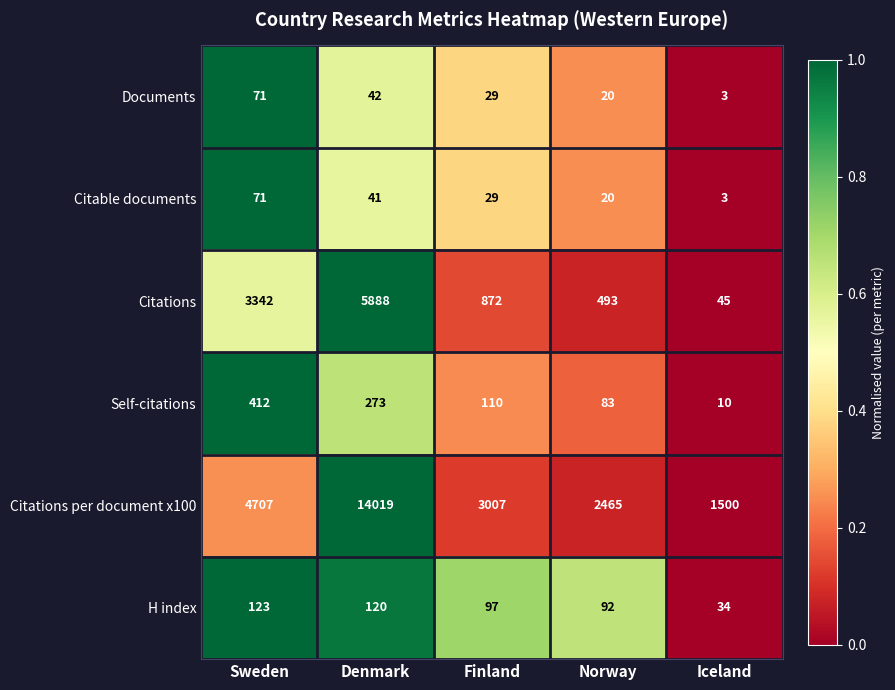

What is the sum of all Self-citations values?

888